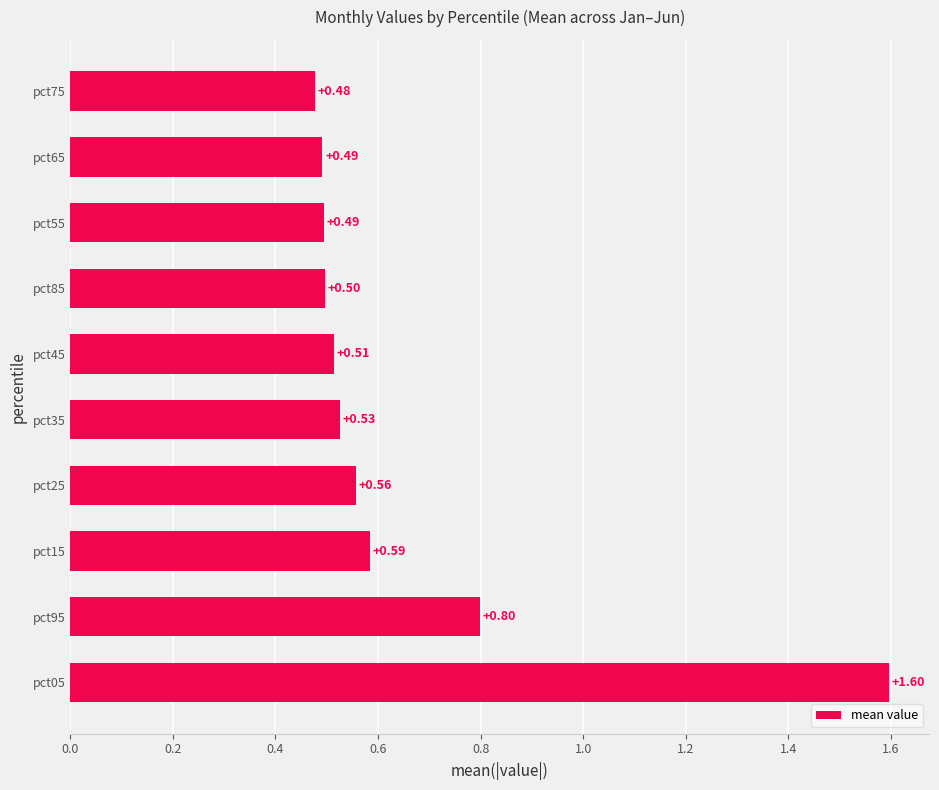

At which label is the value closest to 1?

pct95